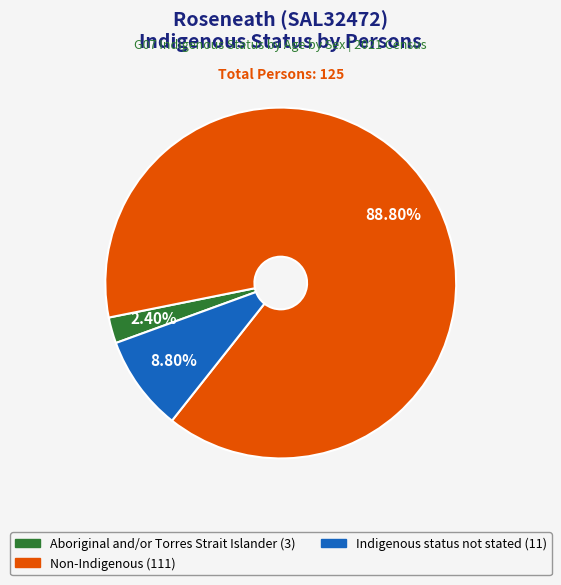

Which slice is the smallest?

Aboriginal and/or Torres Strait Islander